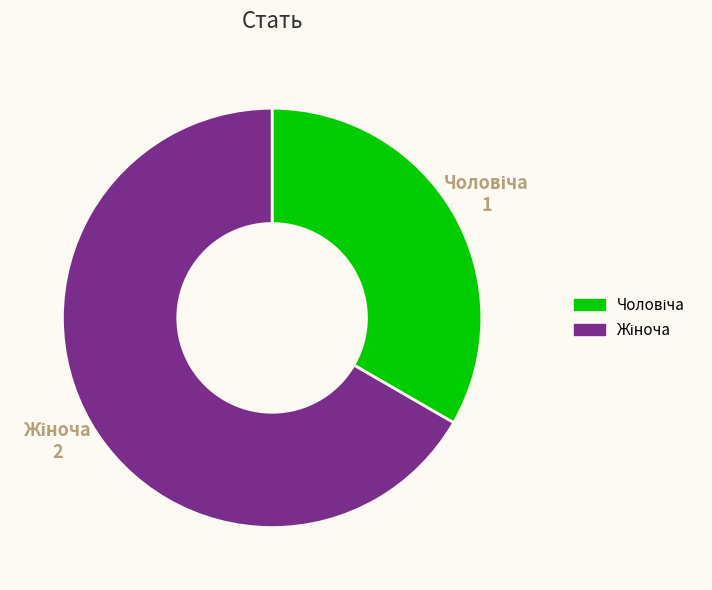

Does Жіноча represent more than half of the total?

Yes